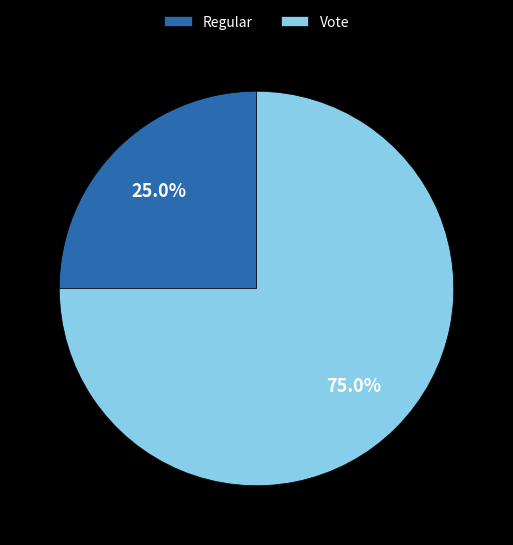

How many slices are in this pie chart?

2